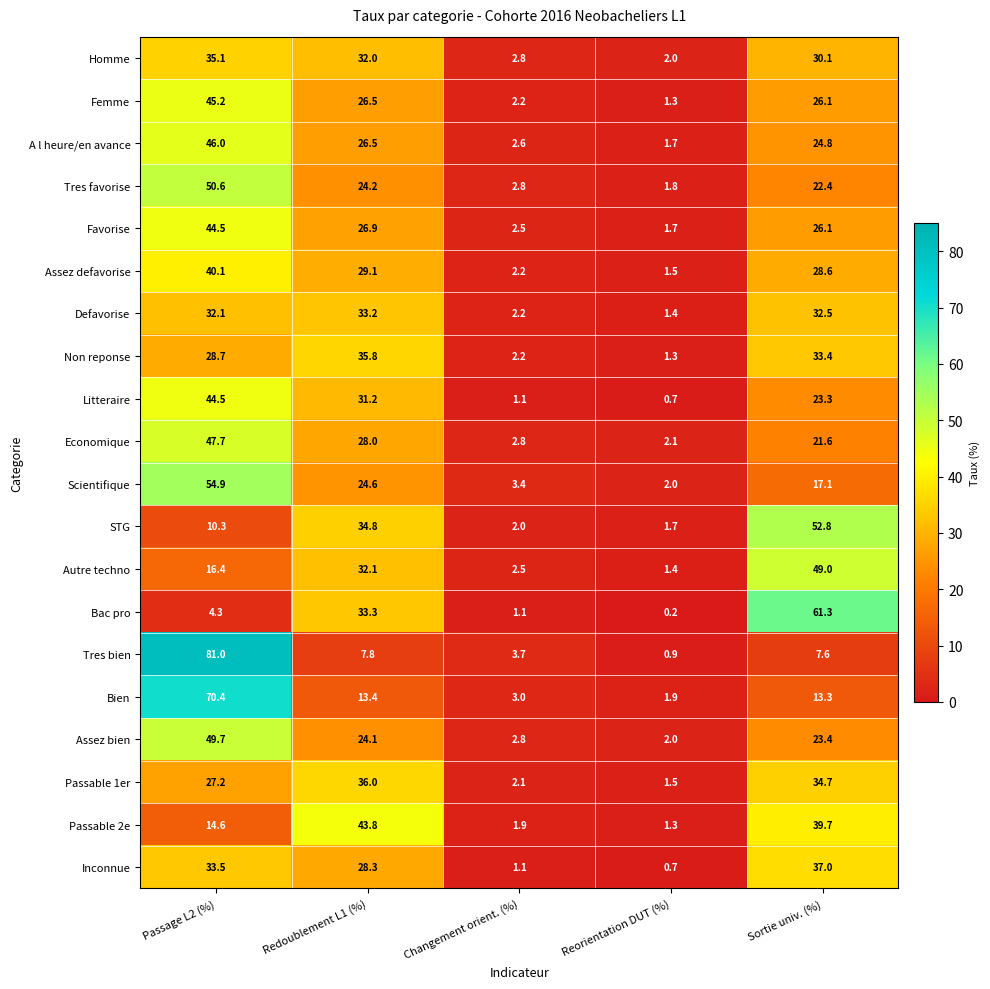

Is the value of Assez bien at Reorientation DUT (%) greater than the value of Bac pro at Sortie univ. (%)?

No